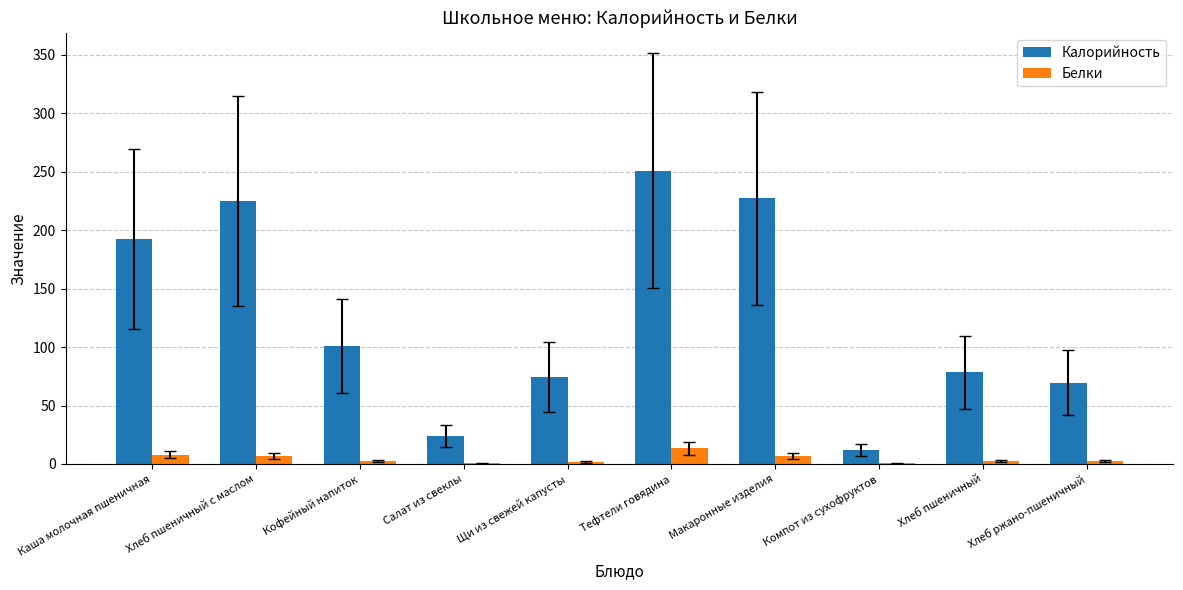

What is the sum of all Калорийность values?

1255.2